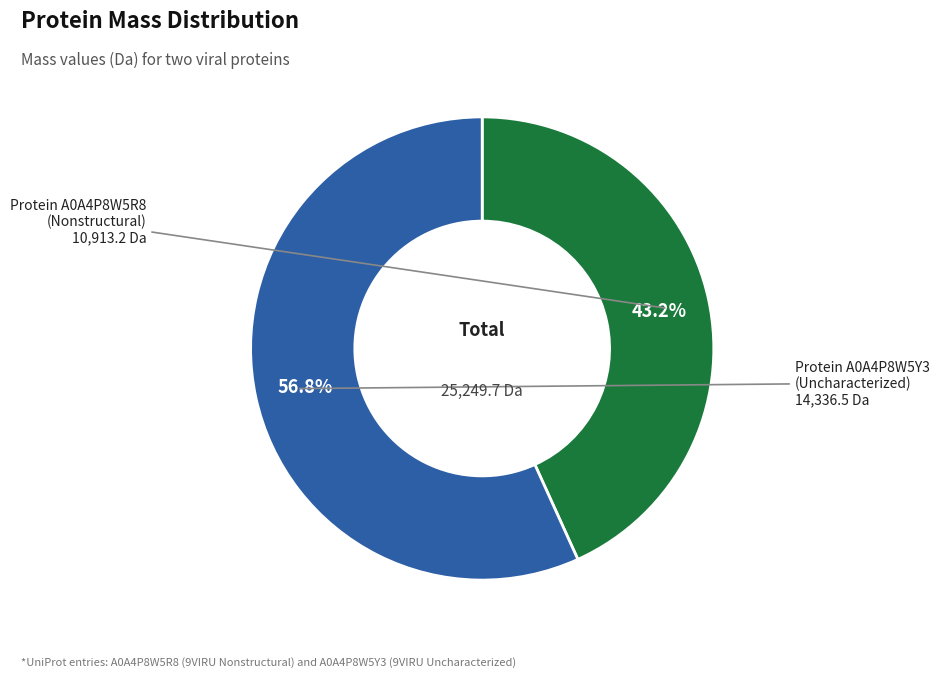

Does any single category account for the majority?

Yes